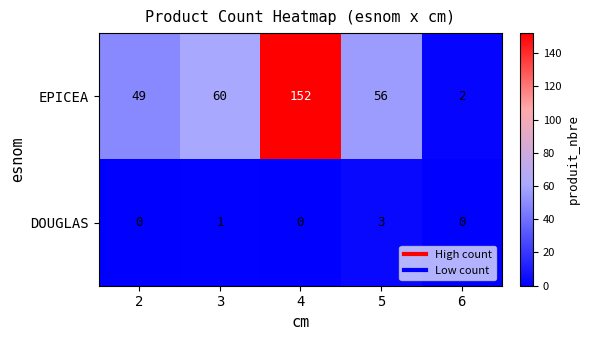

Which series has the largest range (max minus min)?

EPICEA